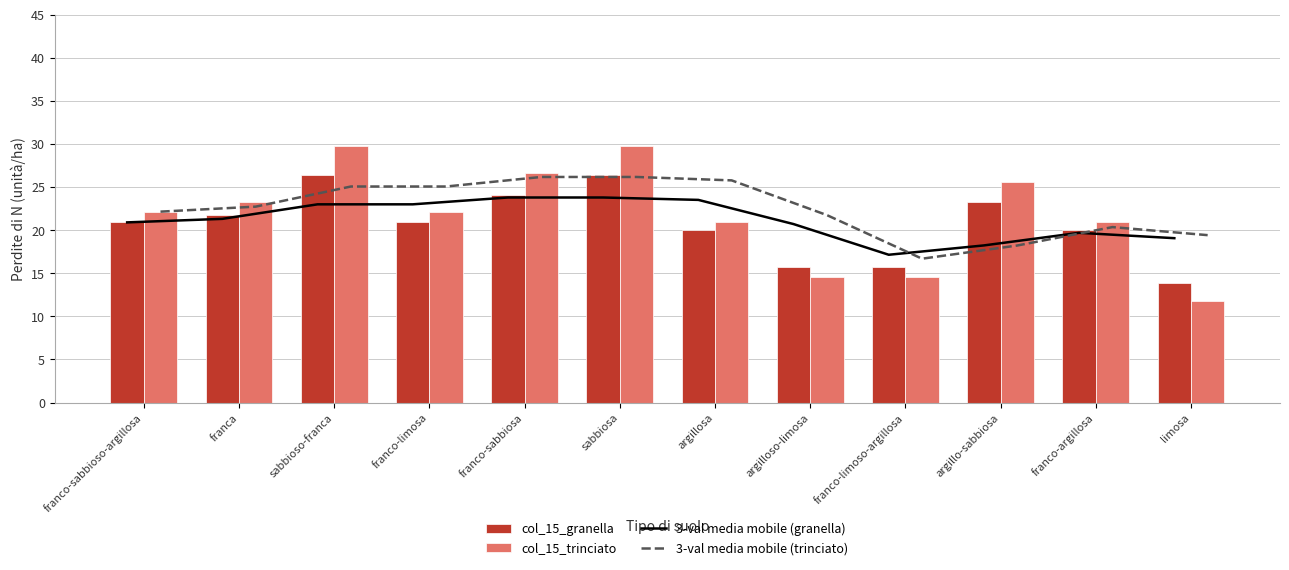

Reading left to right, transcribe all the data shown in this chart.

3-val media mobile (granella): franco-sabbioso-argillosa=20.9	franca=21.3	sabbioso-franca=23.0	franco-limosa=23.0	franco-sabbiosa=23.8	sabbiosa=23.8	argillosa=23.5	argilloso-limosa=20.7	franco-limoso-argillosa=17.1	argillo-sabbiosa=18.2	franco-argillosa=19.7	limosa=19.1
3-val media mobile (trinciato): franco-sabbioso-argillosa=22.1	franca=22.7	sabbioso-franca=25.1	franco-limosa=25.1	franco-sabbiosa=26.2	sabbiosa=26.2	argillosa=25.8	argilloso-limosa=21.7	franco-limoso-argillosa=16.7	argillo-sabbiosa=18.2	franco-argillosa=20.4	limosa=19.4
col_15_granella: franco-sabbioso-argillosa=20.9	franca=21.7	sabbioso-franca=26.4	franco-limosa=20.9	franco-sabbiosa=24.1	sabbiosa=26.4	argillosa=20.1	argilloso-limosa=15.7	franco-limoso-argillosa=15.7	argillo-sabbiosa=23.3	franco-argillosa=20.1	limosa=13.8
col_15_trinciato: franco-sabbioso-argillosa=22.1	franca=23.3	sabbioso-franca=29.7	franco-limosa=22.1	franco-sabbiosa=26.6	sabbiosa=29.7	argillosa=21.0	argilloso-limosa=14.6	franco-limoso-argillosa=14.6	argillo-sabbiosa=25.5	franco-argillosa=21.0	limosa=11.8